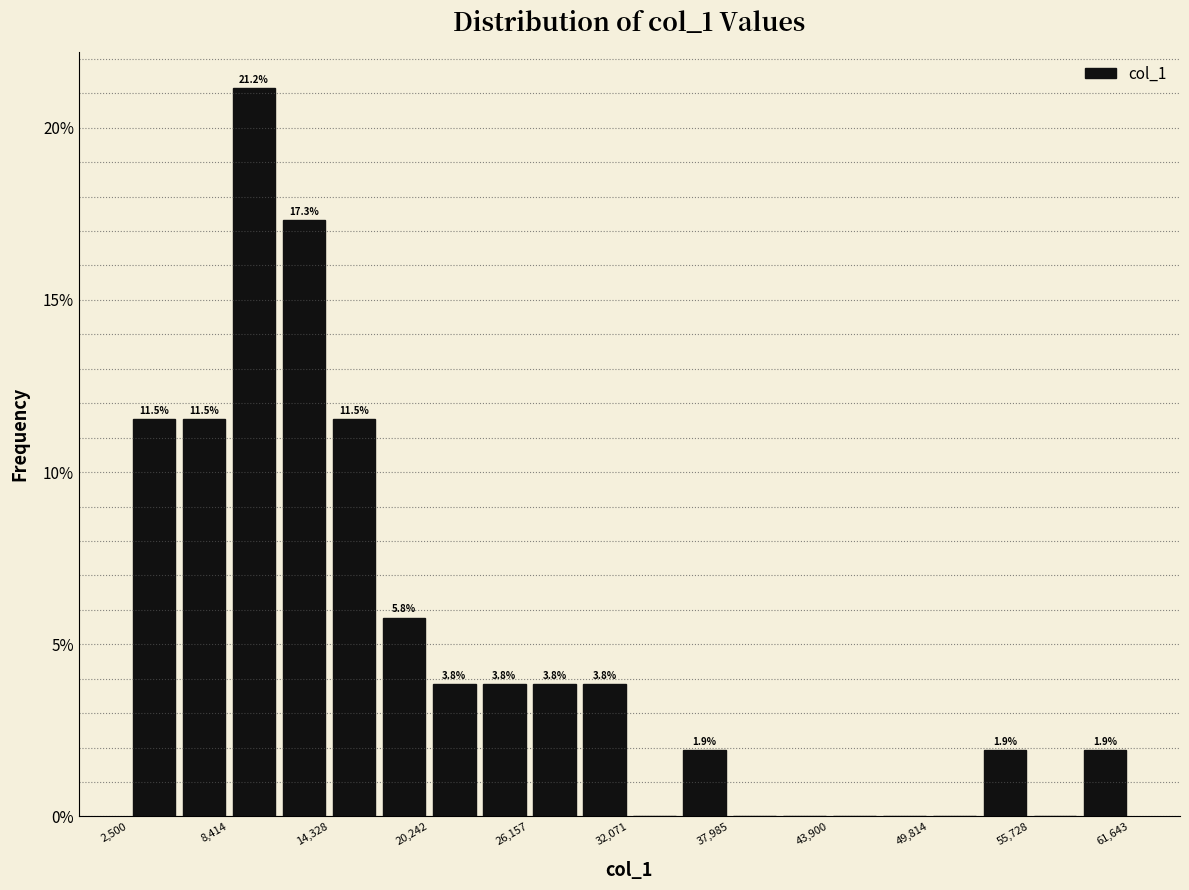

Around what value on the x-axis is the tallest bar? Give the approximate position of its centre, as read against the axis.

10000